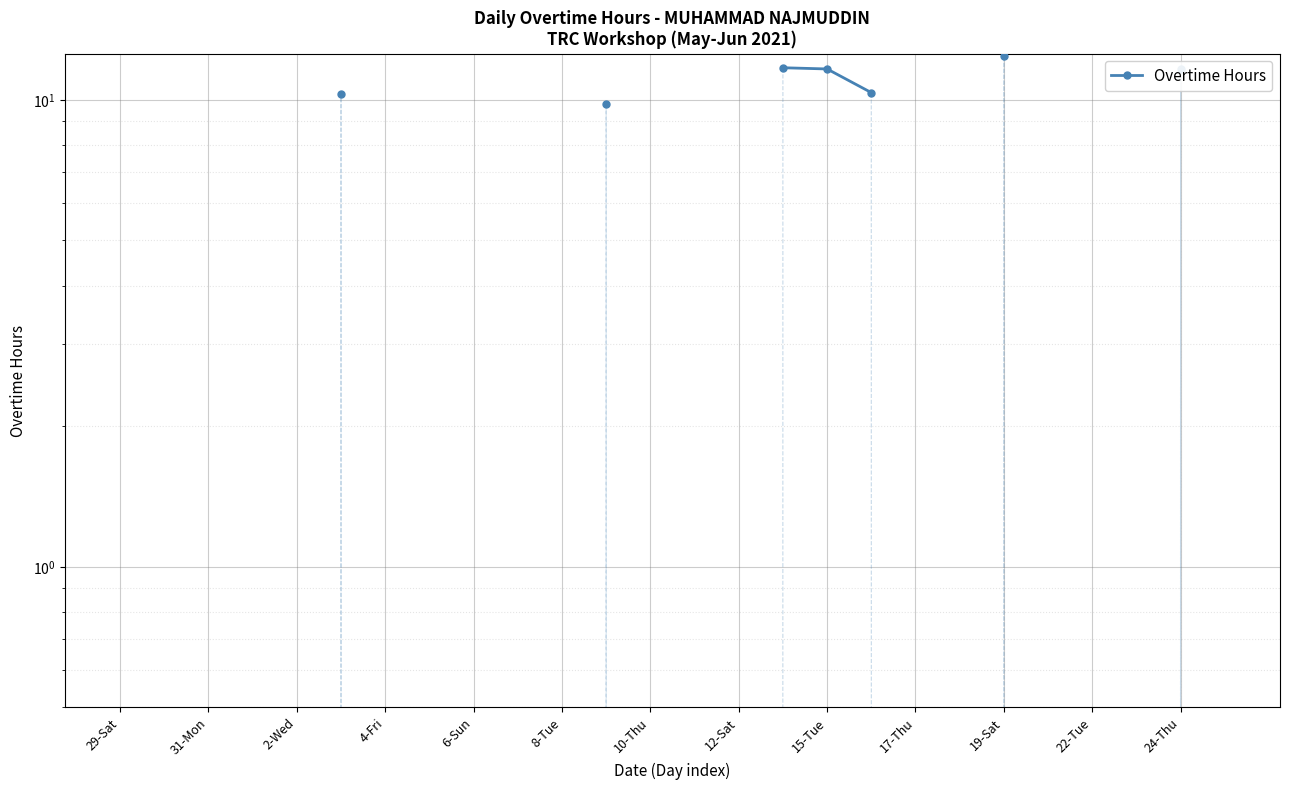

What position from the left is 17-Thu?

19